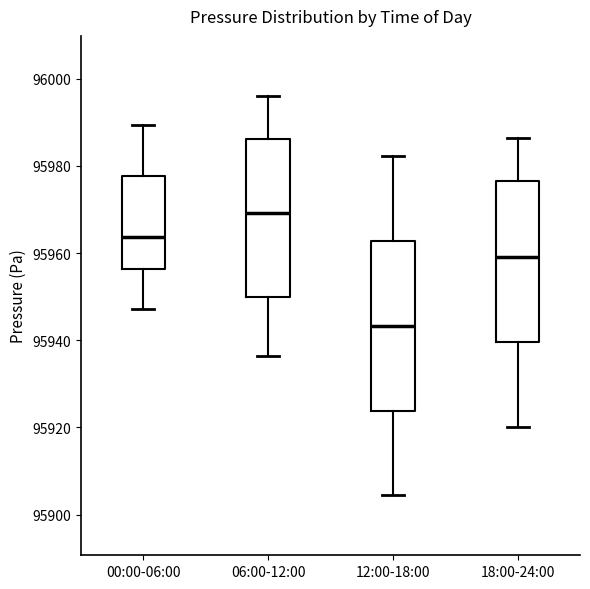

Reading left to right, transcribe this box plot: for each box, give where its median line is, the range the box spans, and where its two whiskers end, as read against the y-axis. The values are not printed on the chart, so give them approximately, as read against the axis.

00:00-06:00: median 95964, box 95956 to 95978, whiskers 95948 to 95990
06:00-12:00: median 95970, box 95950 to 95986, whiskers 95936 to 95996
12:00-18:00: median 95944, box 95924 to 95962, whiskers 95904 to 95982
18:00-24:00: median 95960, box 95940 to 95976, whiskers 95920 to 95986